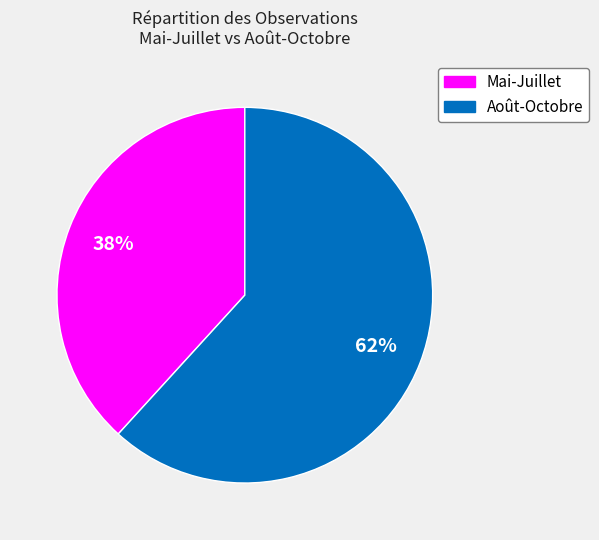

Is there a majority slice in this chart?

Yes